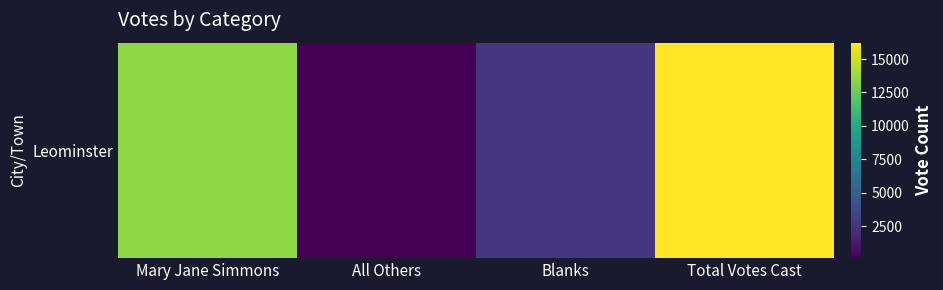

How many data points are less than 13490?

2